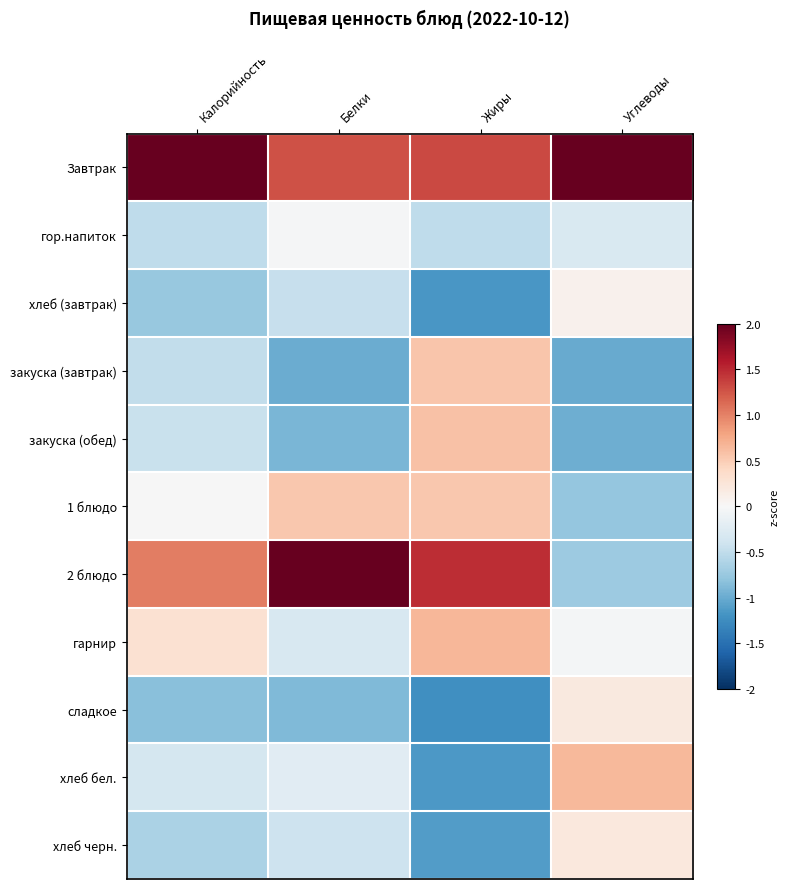

List the series in order of their peak value, lowest first.

гор.напиток, хлеб (завтрак), сладкое, хлеб черн., 1 блюдо, закуска (завтрак), закуска (обед), хлеб бел., гарнир, 2 блюдо, Завтрак